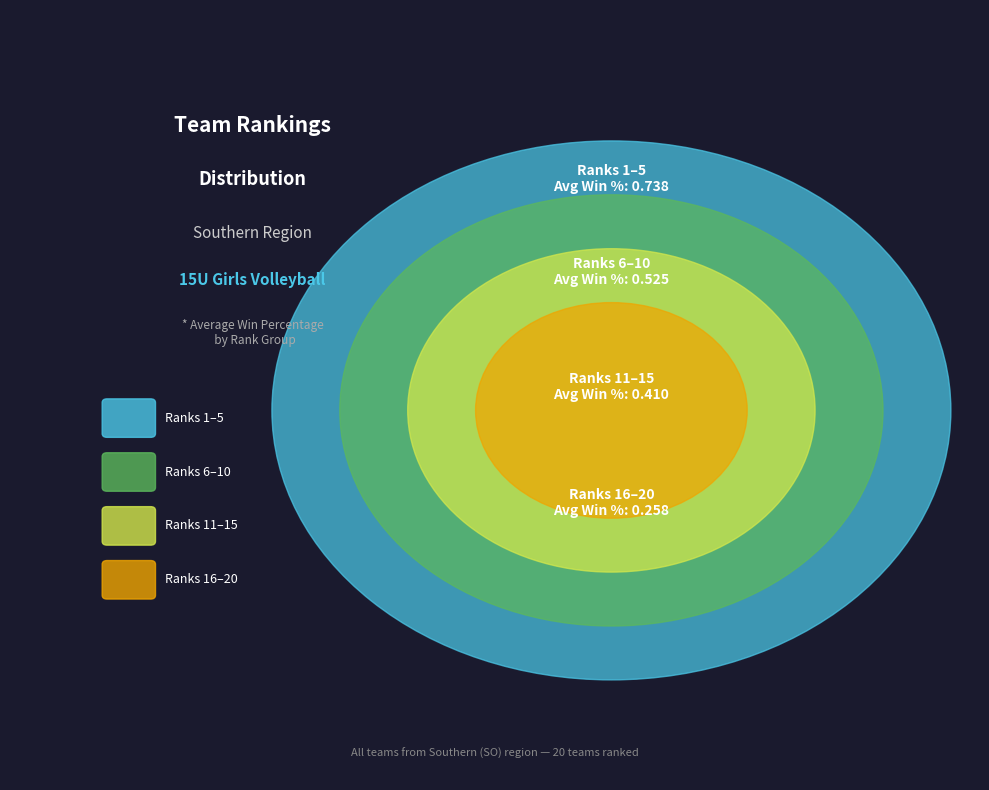

Does any single category account for the majority?

No